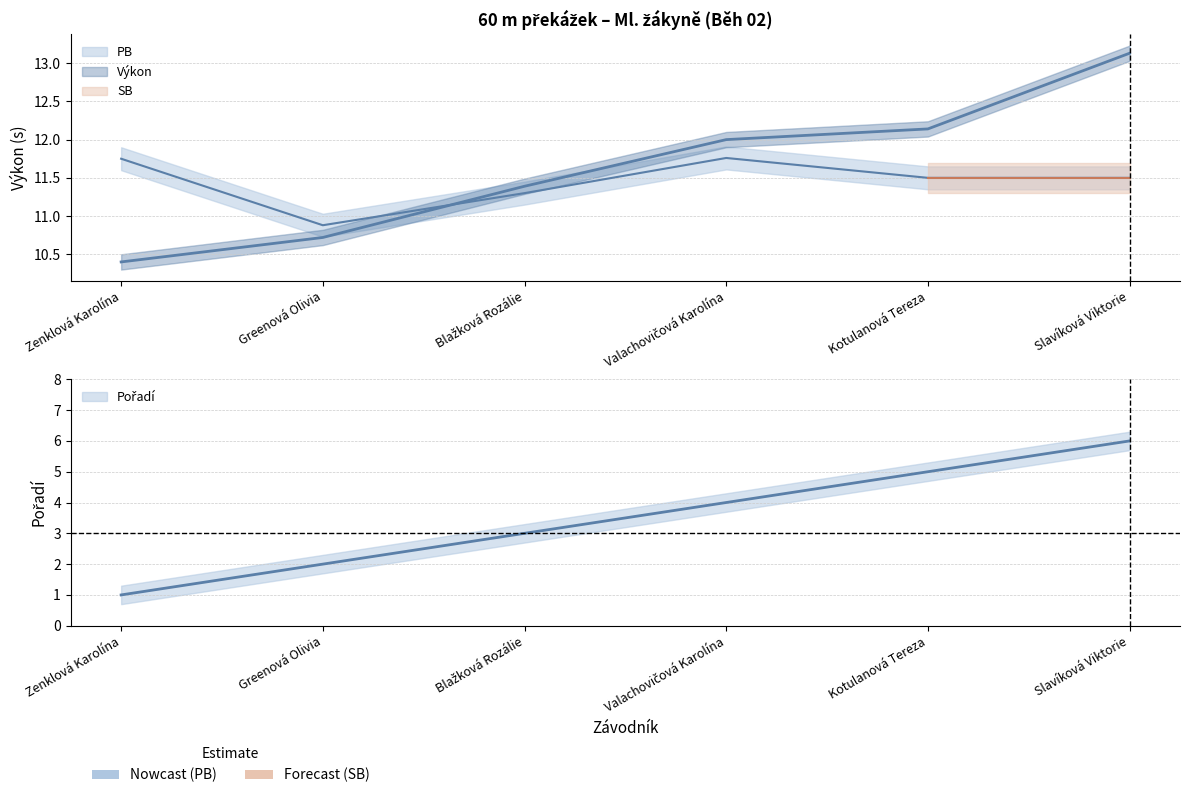

Is the value of Pořadí at Blažková Rozálie greater than the value of Výkon at Valachovičová Karolína?

No